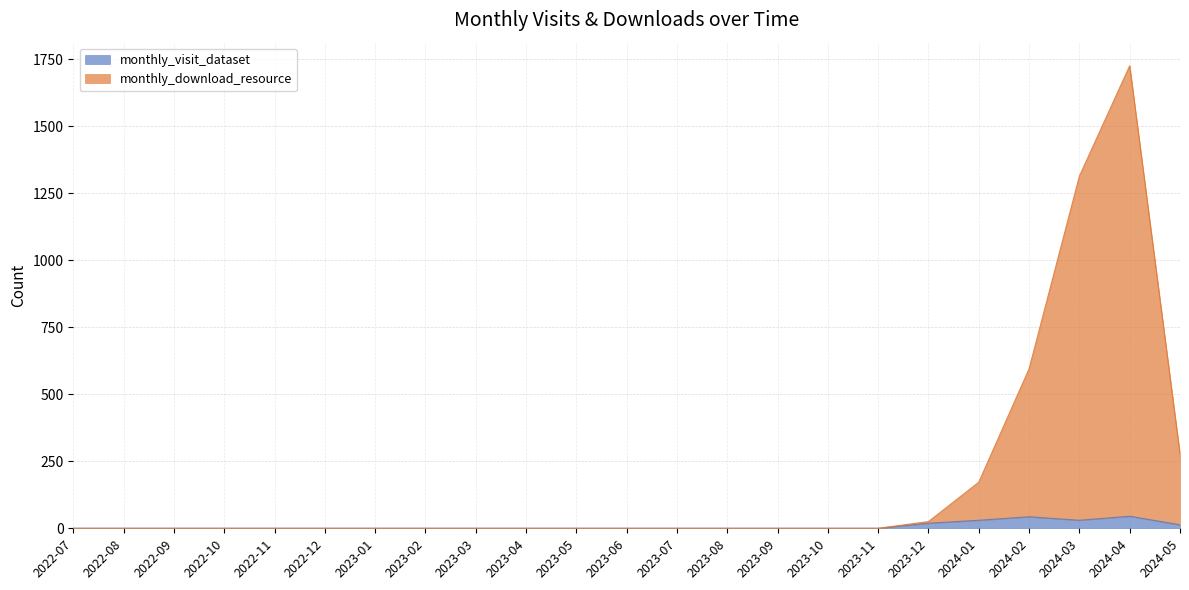

Reading left to right, extract all data points from this chart.

monthly_visit_dataset: 2022-07=0	2022-08=0	2022-09=0	2022-10=0	2022-11=0	2022-12=0	2023-01=0	2023-02=0	2023-03=0	2023-04=0	2023-05=0	2023-06=0	2023-07=0	2023-08=0	2023-09=0	2023-10=0	2023-11=0	2023-12=19	2024-01=30	2024-02=43	2024-03=30	2024-04=45	2024-05=13
monthly_download_resource: 2022-07=0	2022-08=0	2022-09=0	2022-10=0	2022-11=0	2022-12=0	2023-01=0	2023-02=0	2023-03=0	2023-04=0	2023-05=0	2023-06=0	2023-07=0	2023-08=0	2023-09=0	2023-10=0	2023-11=0	2023-12=25	2024-01=172	2024-02=595	2024-03=1314	2024-04=1726	2024-05=278